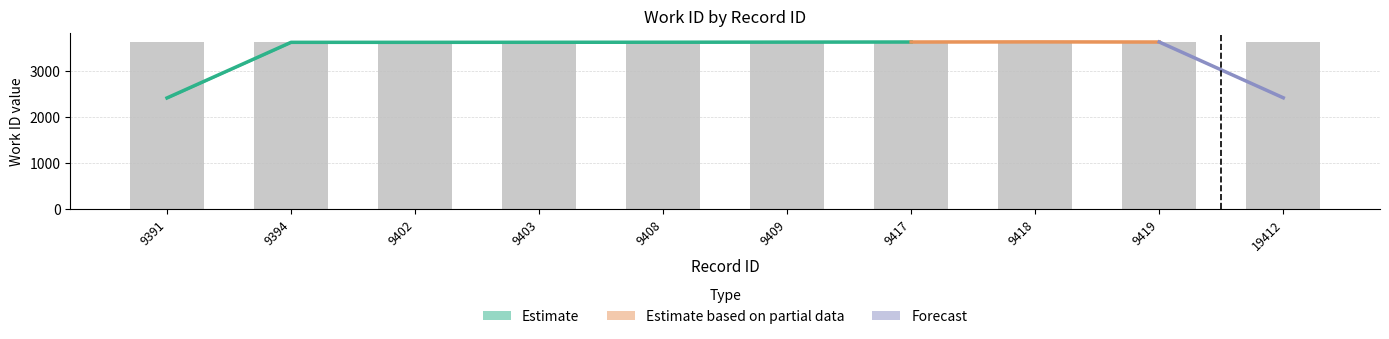

What value does the data have at 9408, to the nearest 10?

3620